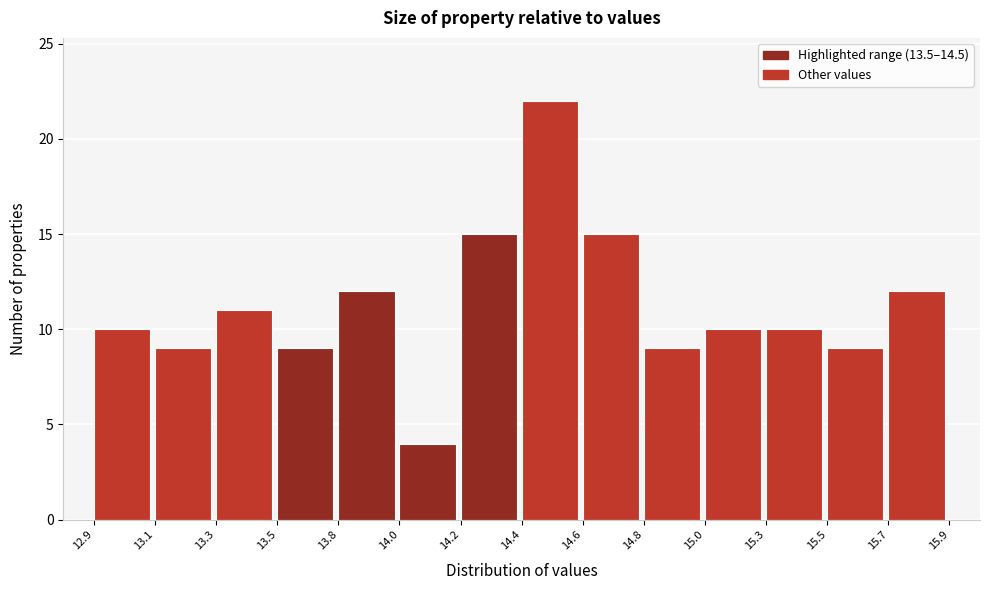

Reading right to left, what are all the values shown in this chart?

12	9	10	10	9	15	22	15	4	12	9	11	9	10